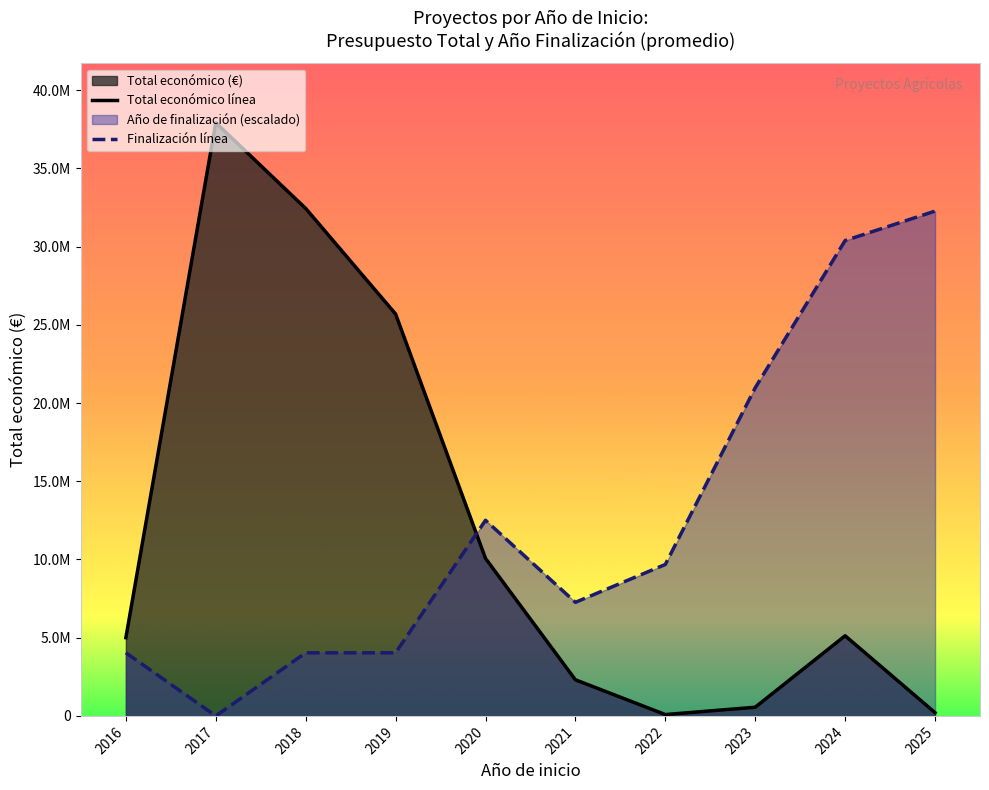

How many positive values does the Finalización línea series have?

9